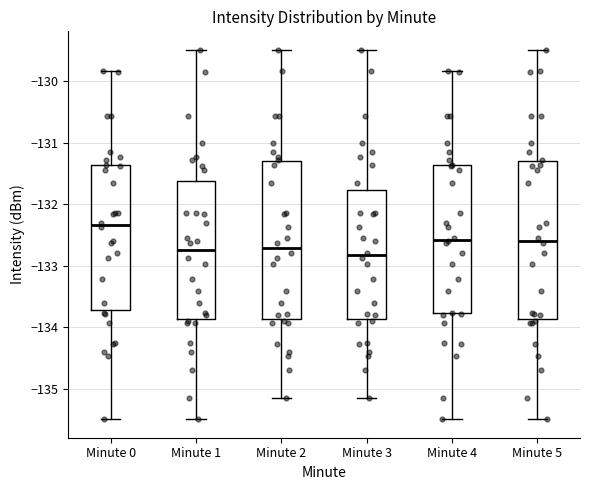

Reading left to right, read every box against the y-axis: the position of its median line, the range the box covers, and the ends of its whiskers. The values are not printed on the chart, so give them approximately, as read against the axis.

Minute 0: median -132.3, box -133.7 to -131.4, whiskers -135.5 to -129.8
Minute 1: median -132.8, box -133.9 to -131.6, whiskers -135.5 to -129.5
Minute 2: median -132.7, box -133.9 to -131.3, whiskers -135.1 to -129.5
Minute 3: median -132.8, box -133.9 to -131.8, whiskers -135.1 to -129.5
Minute 4: median -132.6, box -133.8 to -131.4, whiskers -135.5 to -129.8
Minute 5: median -132.6, box -133.9 to -131.3, whiskers -135.5 to -129.5